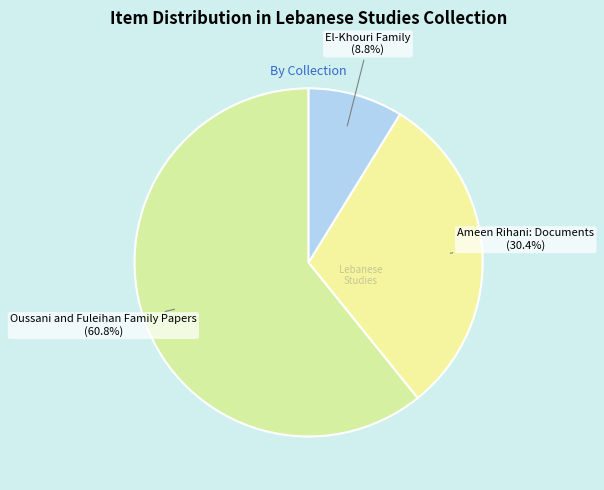

Rank the categories by value from lowest to highest.

El-Khouri Family, Ameen Rihani: Documents, Oussani and Fuleihan Family Papers